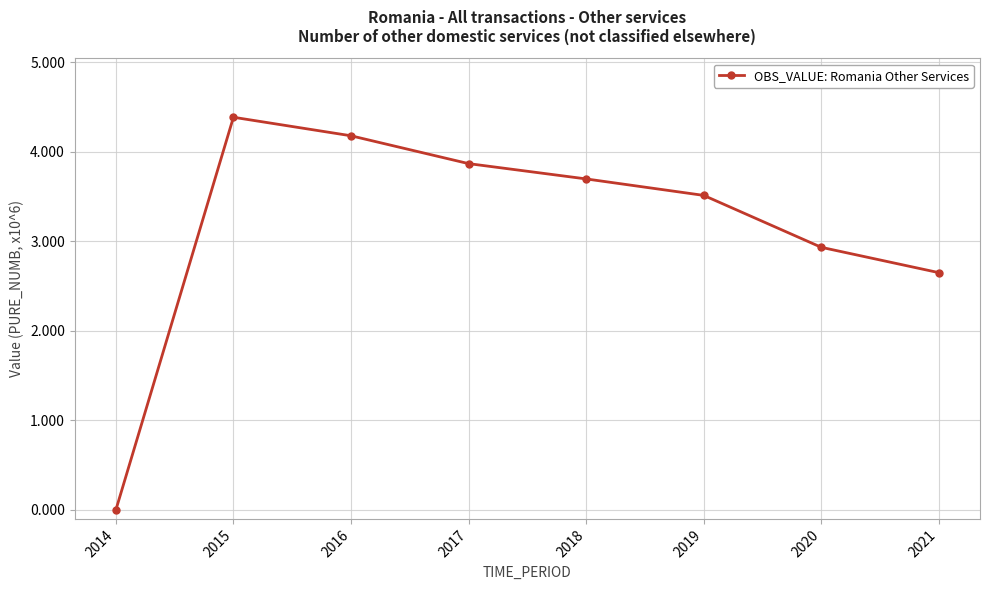

What is the average value?

3.2